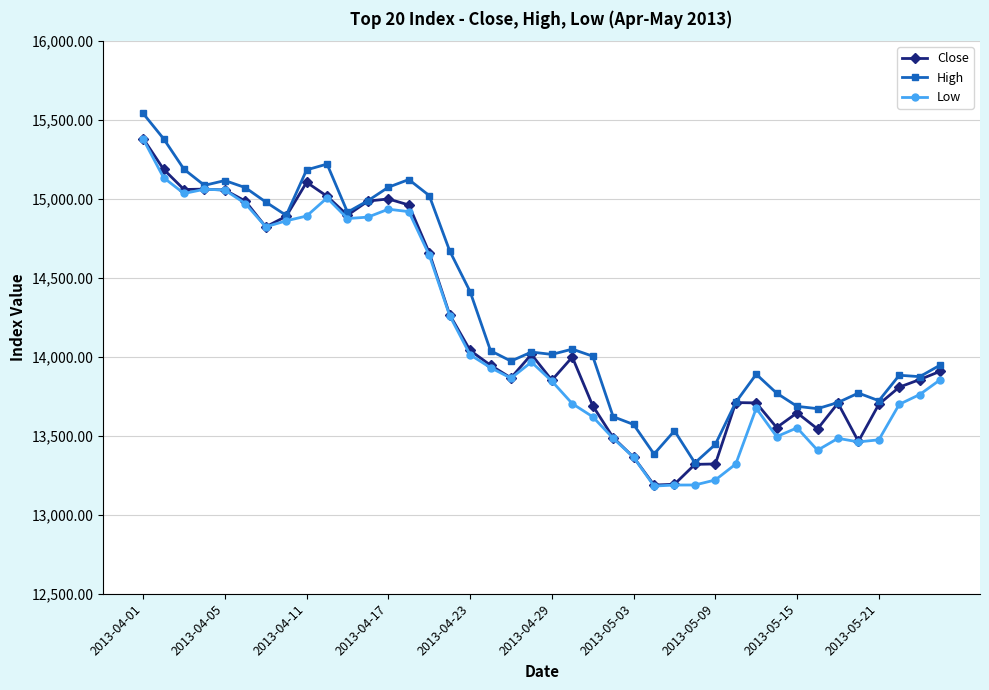

List the series in order of their overall mean, lowest first.

Low, Close, High